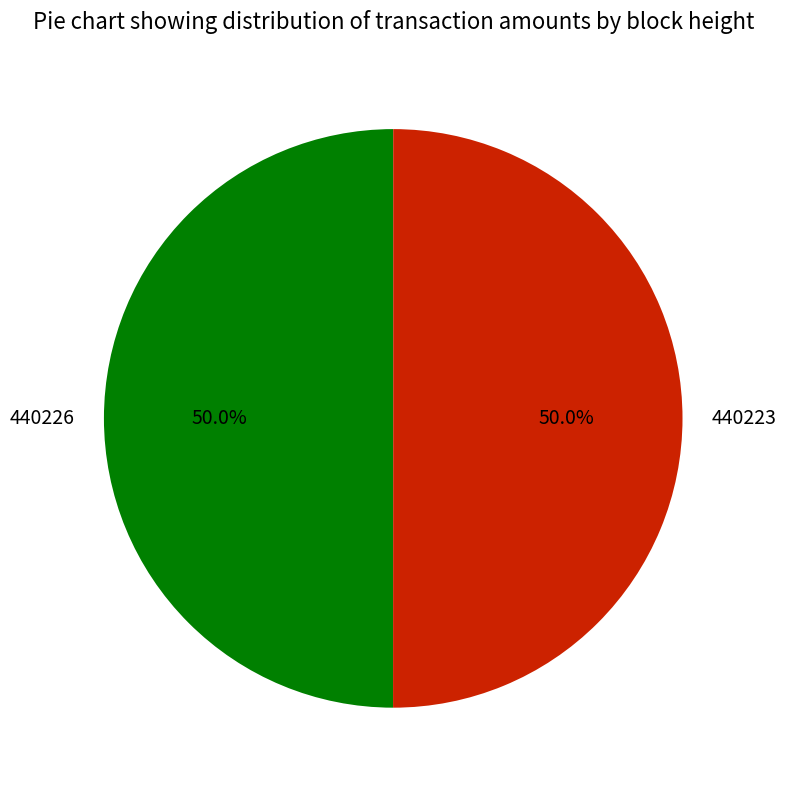

To the nearest percent, what portion does 440226 represent?

50%